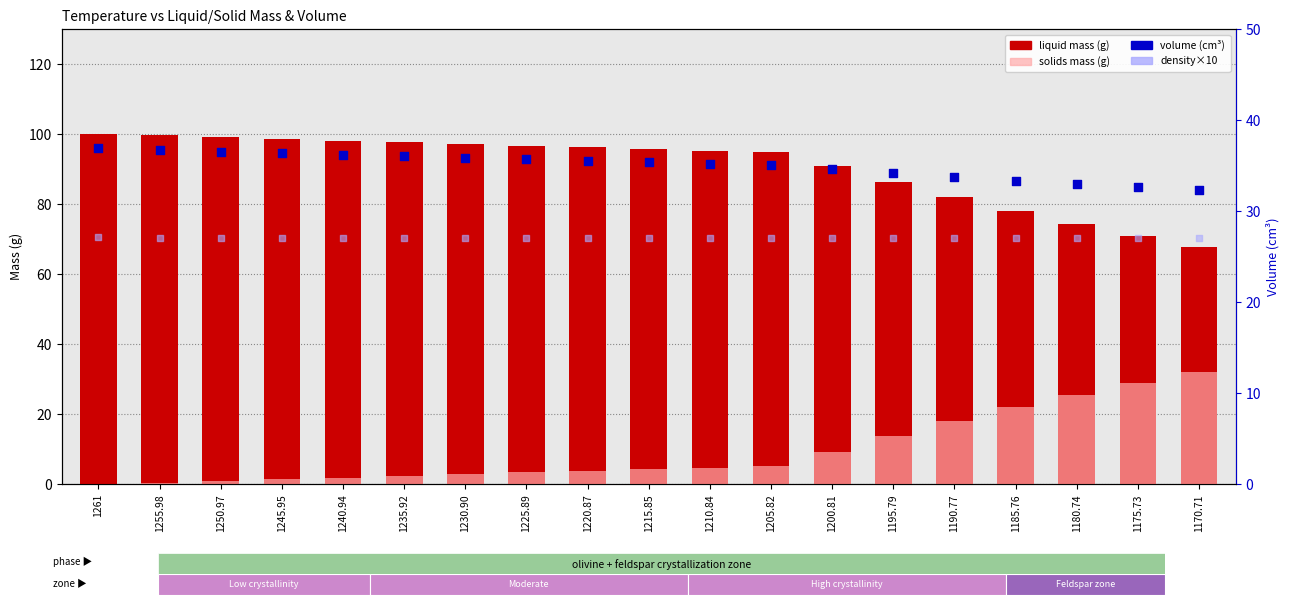

Which series has the largest Y range (max minus min)?

liquid mass (g)